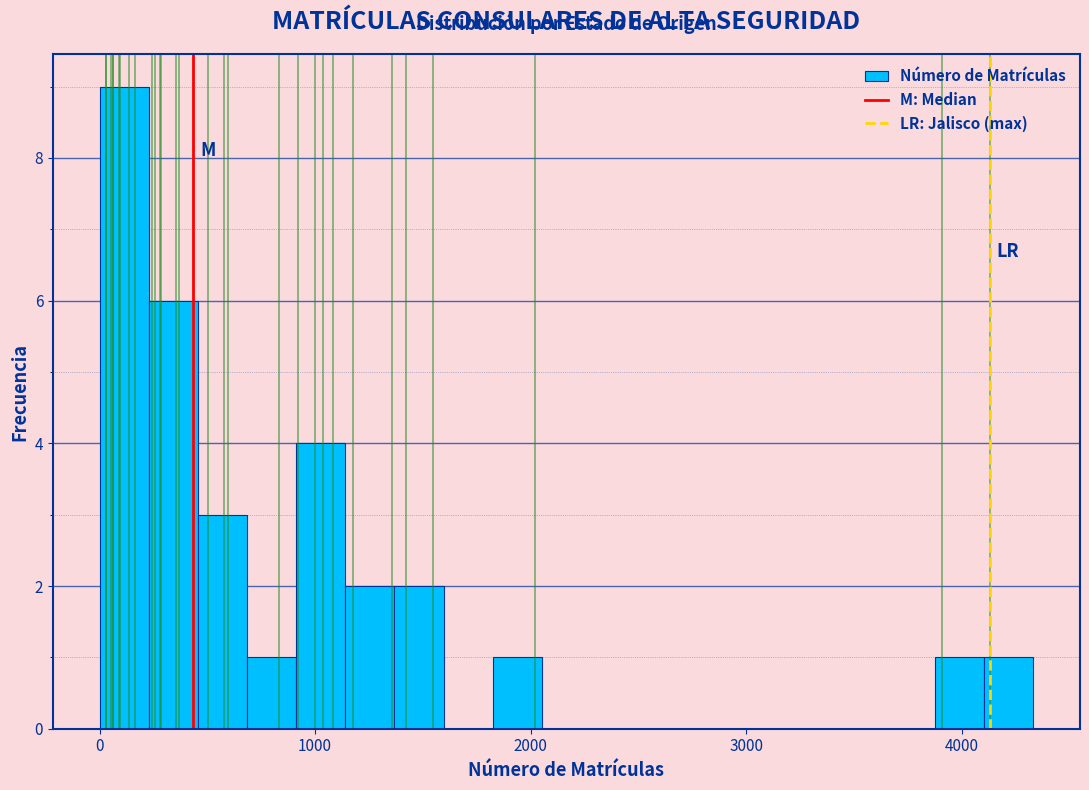

Read against the x-axis, roughly where is the centre of the tallest bar?

100